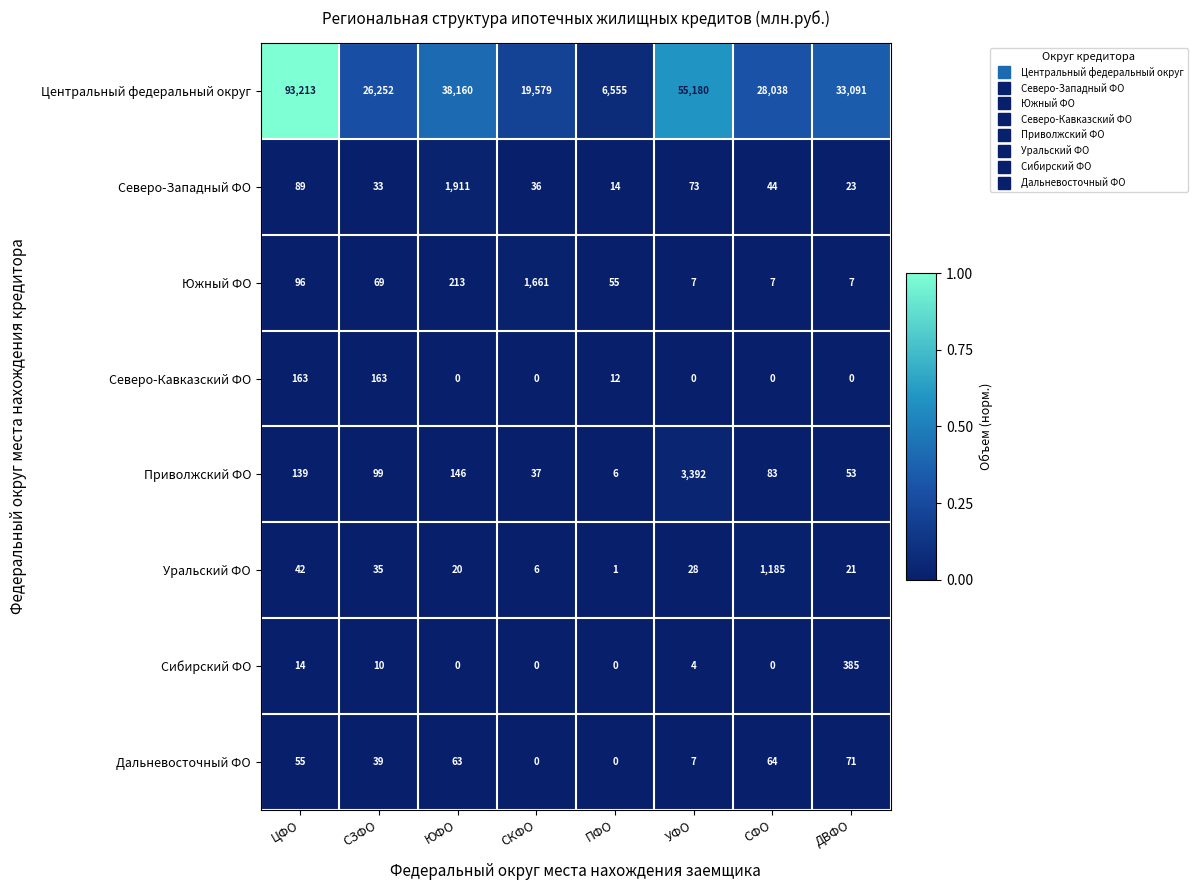

Between ЦФО and ПФО, which series saw the biggest shift?

Центральный федеральный округ